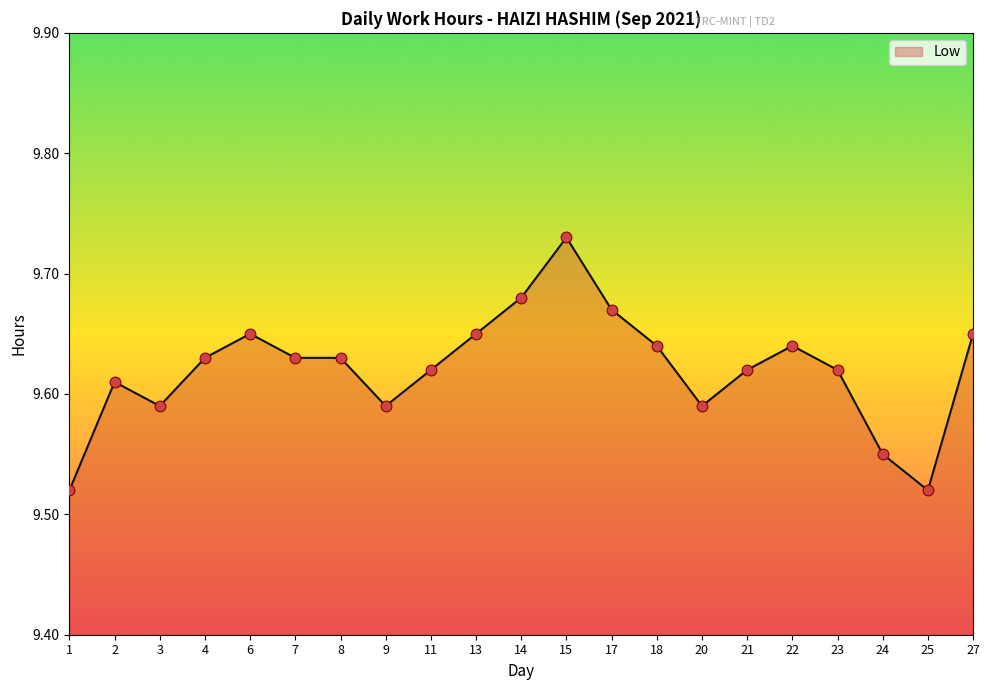

What is the ratio of the value at 3 to the value at 6?

1.0